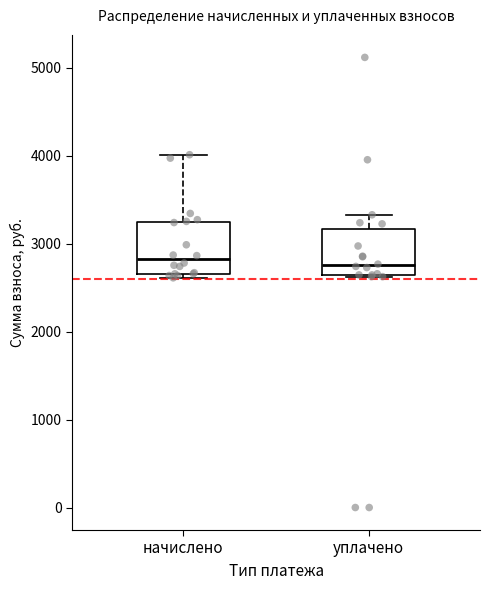

Reading left to right, transcribe this box plot: for each box, give where its median line is, the range the box spans, and where its two whiskers end, as read against the y-axis. The values are not printed on the chart, so give them approximately, as read against the axis.

начислено: median 2800, box 2700 to 3200, whiskers 2600 to 4000
уплачено: median 2800, box 2600 to 3200, whiskers 2600 to 3300